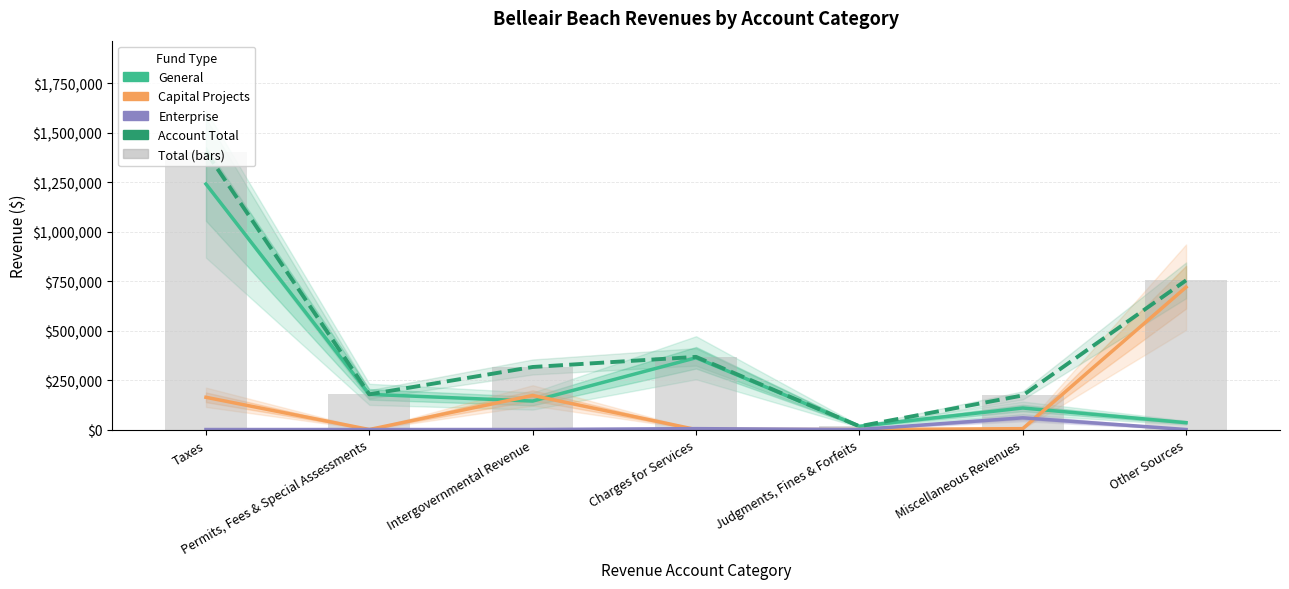

Where does the Account Total series first go above 316143?

Taxes